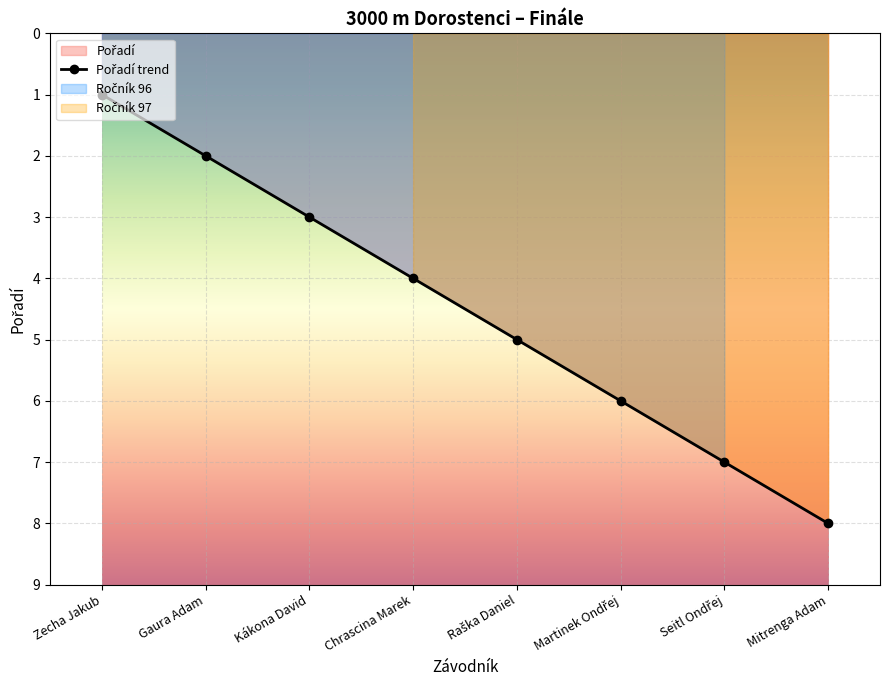

True or false: the data shows 1 at Gaura Adam.

False